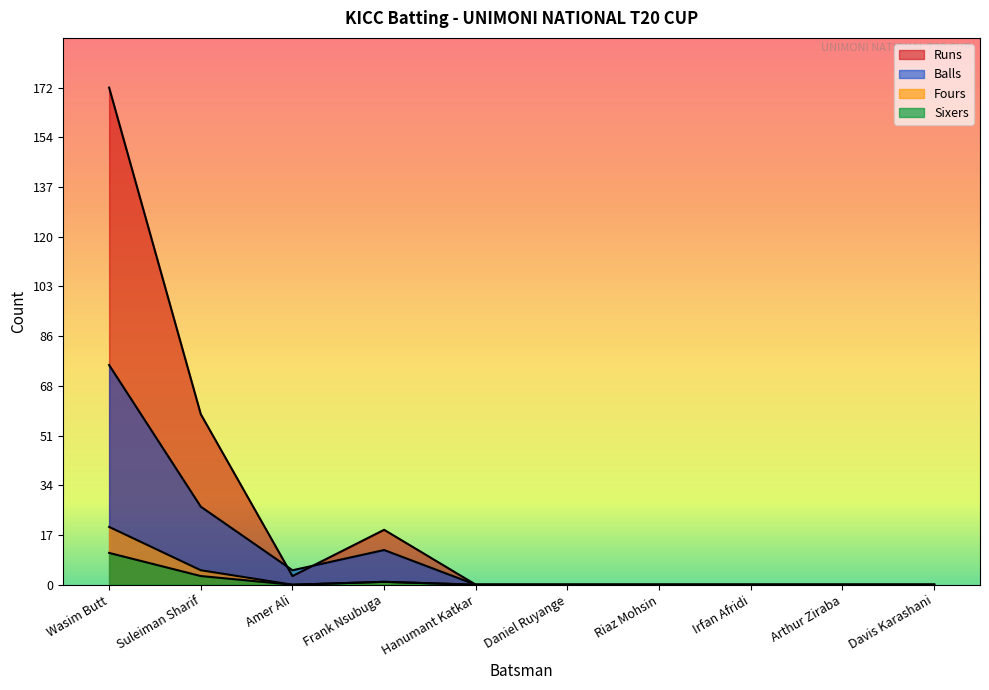

Is it true that Runs equals 2 at Amer Ali?

False